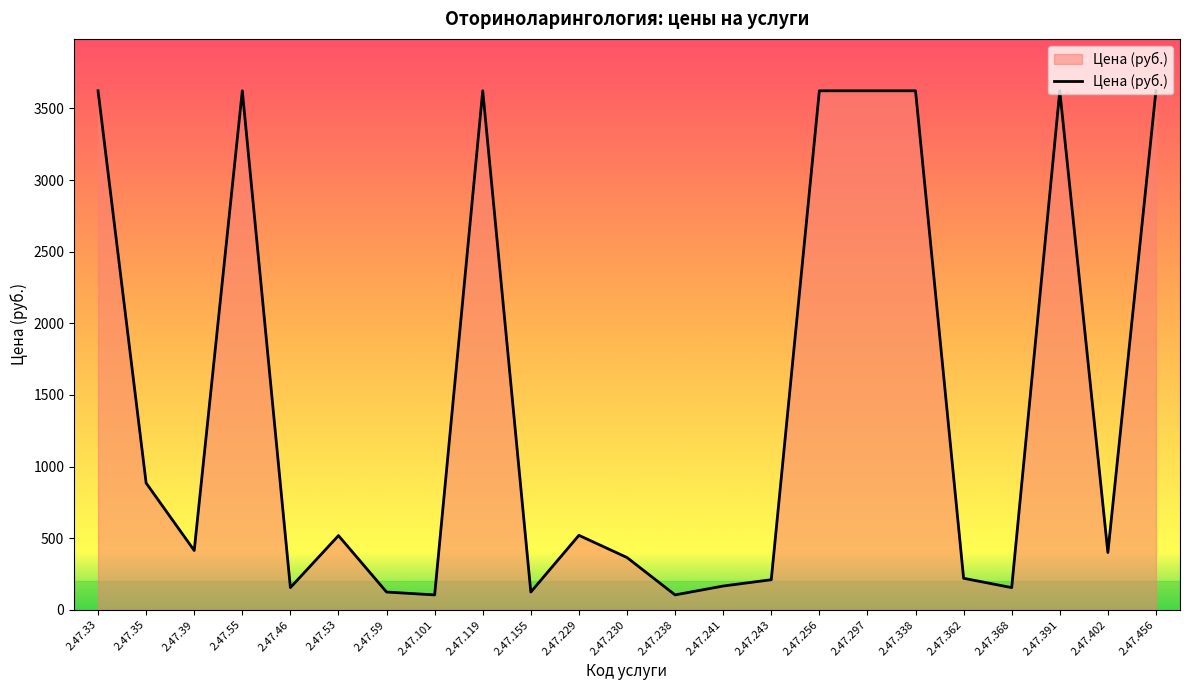

Is it true that the value at 2.47.297 is 3623?

True